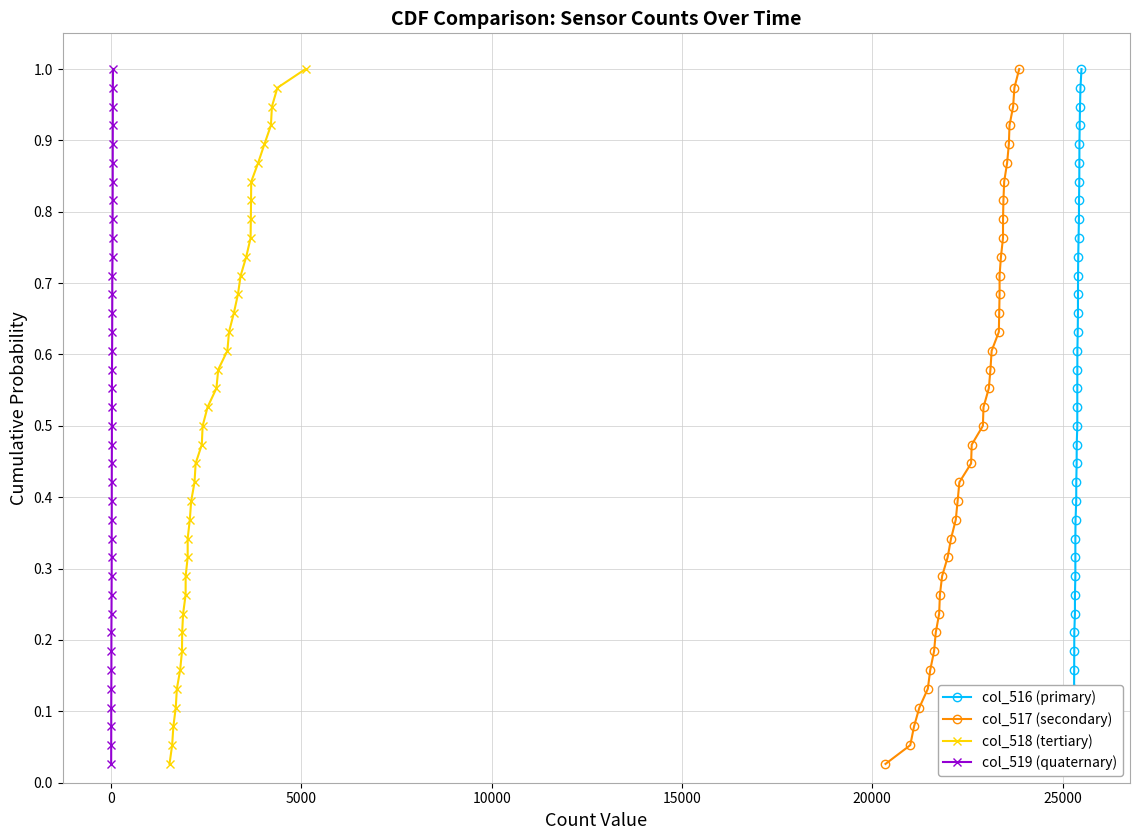

What are all the series names shown in the legend?

col_516 (primary), col_517 (secondary), col_518 (tertiary), col_519 (quaternary)